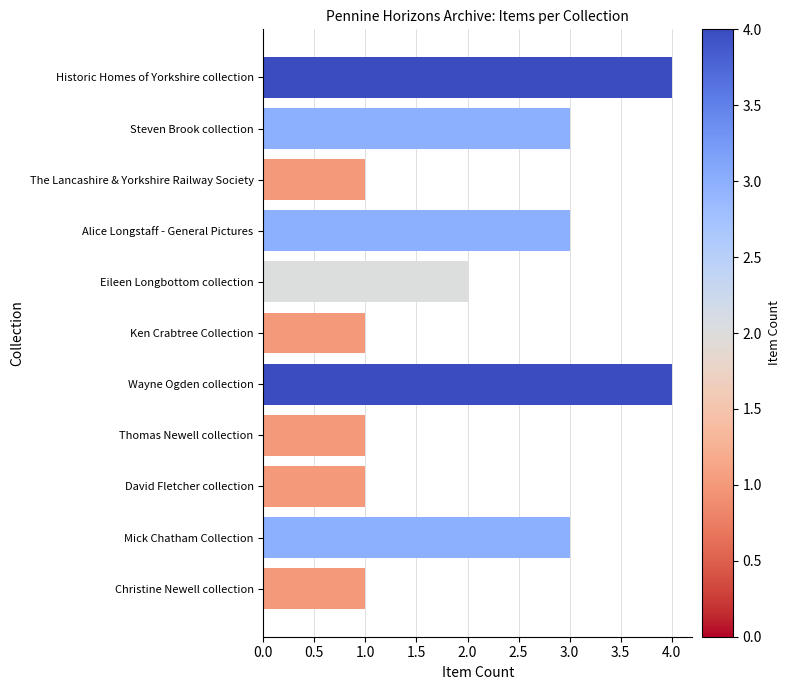

Approximately how many times larger is the value at Christine Newell collection compared to Alice Longstaff - General Pictures?

0.3